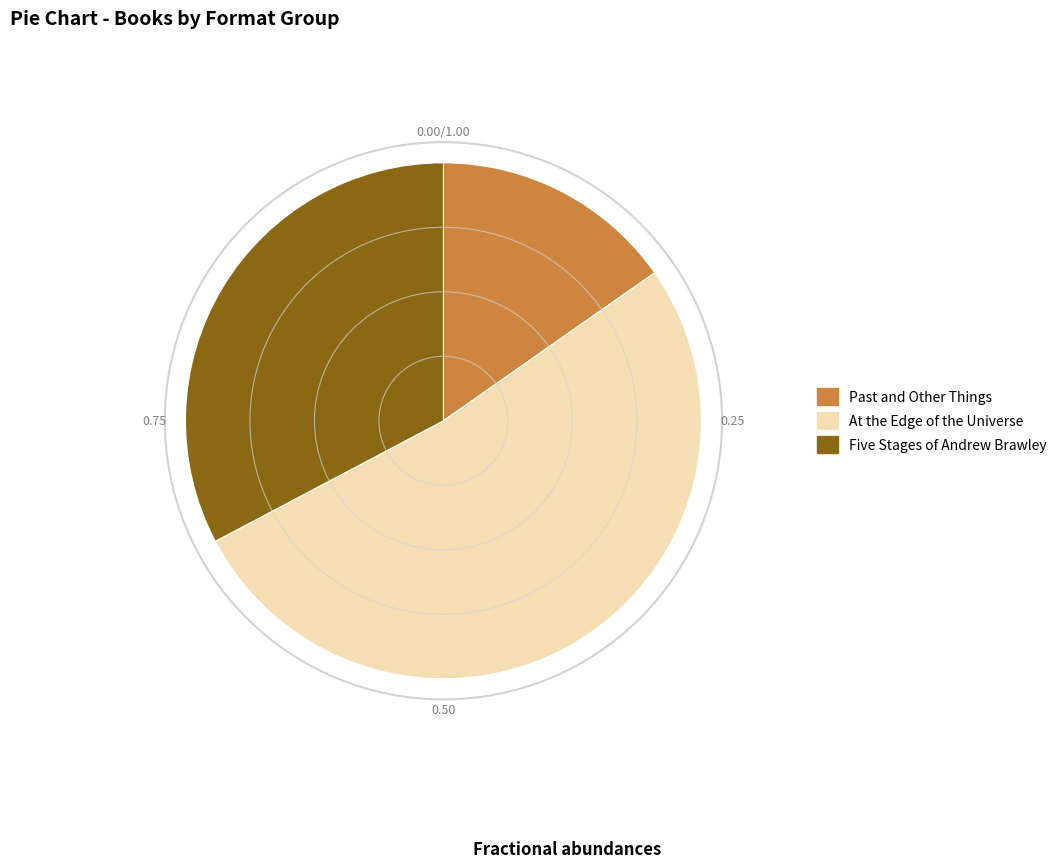

Which category accounts for the majority?

At the Edge of the Universe